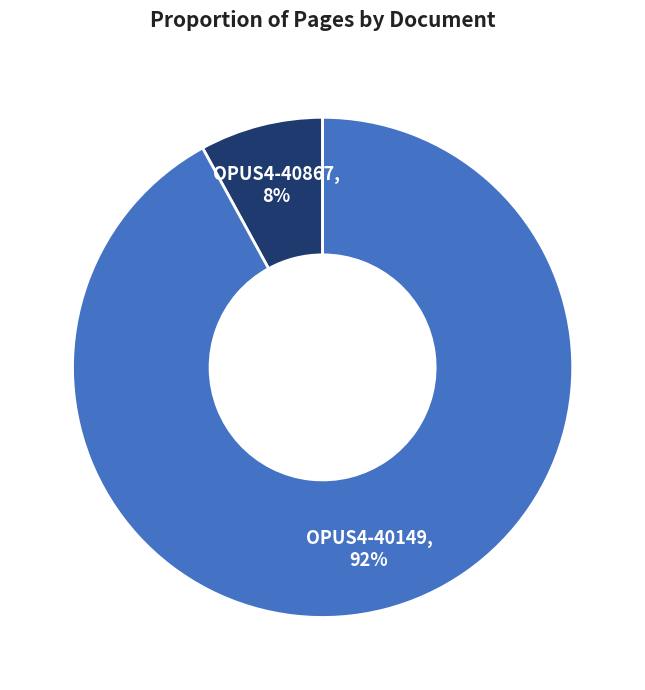

Is there a majority slice in this chart?

Yes